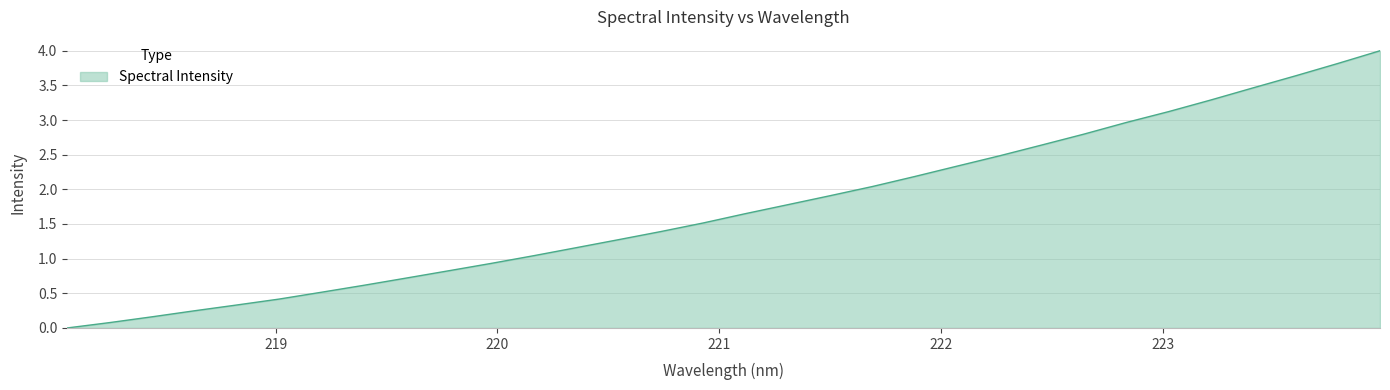

What is the greatest value displayed?

4.0